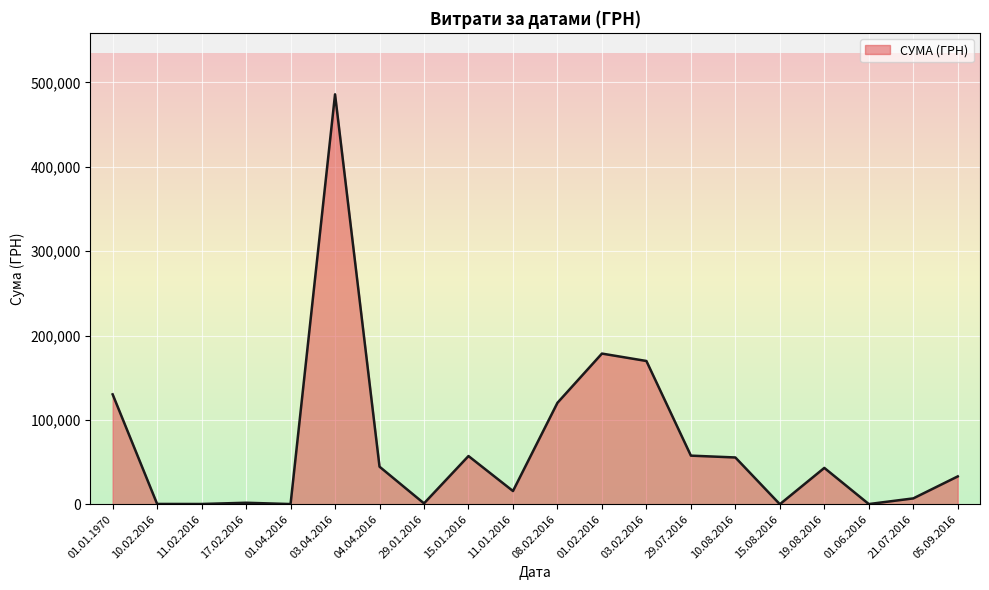

What is the greatest value displayed?

485956.6